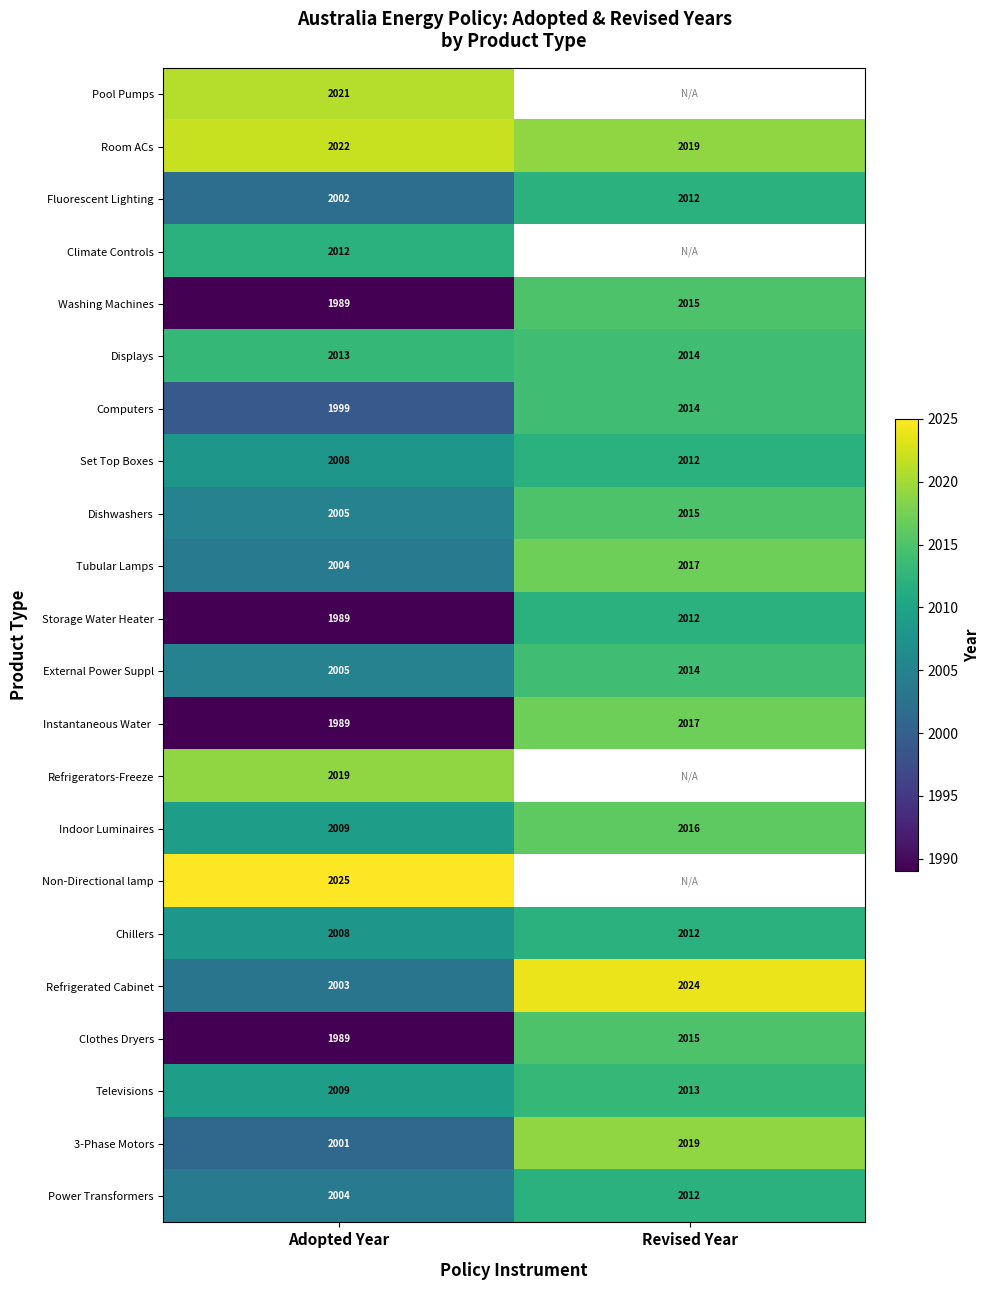

Count the 3-Phase Motors values in the range 2001 to 2019.

2